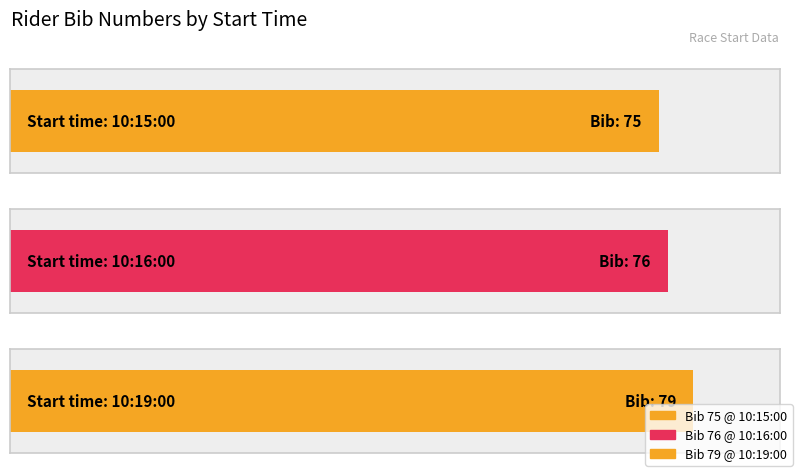

List the labels in order of value, largest first.

10:19:00, 10:16:00, 10:15:00